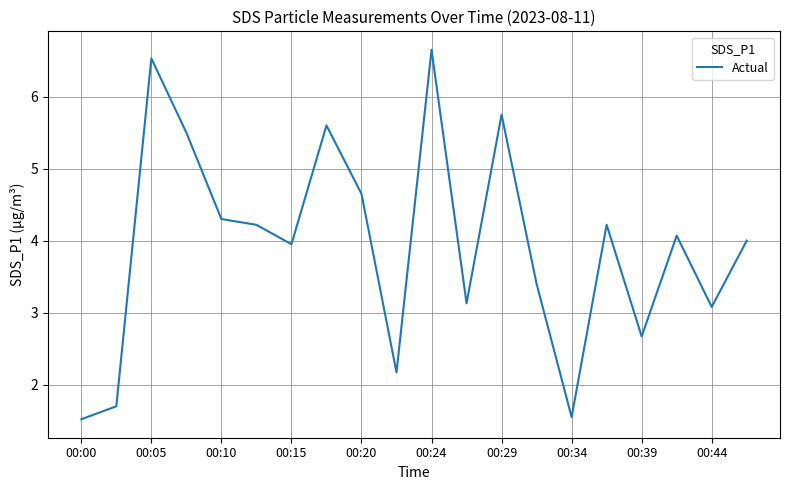

What is the difference between the second highest and minimum values?

5.0